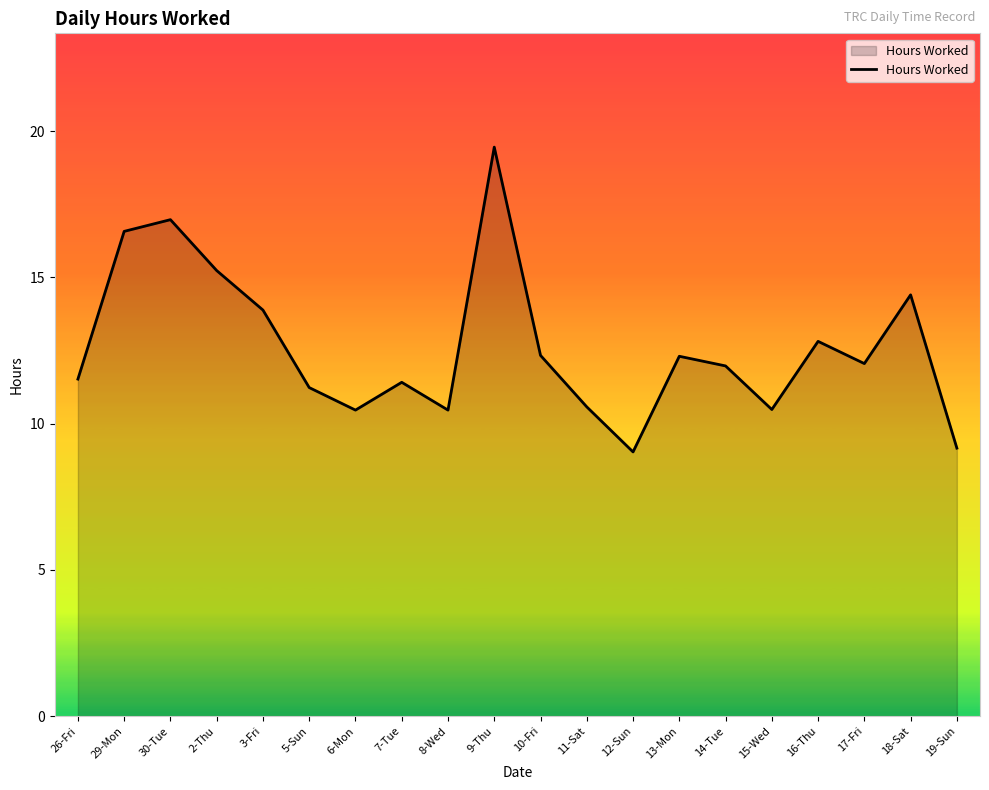

At which label does the data first exceed 12?

29-Mon